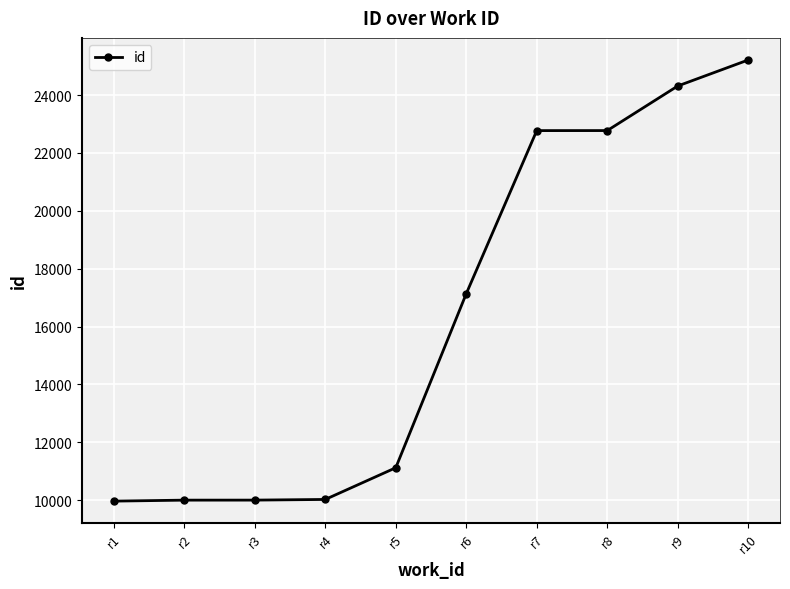

The value at r9 is 33745. True or false?

False